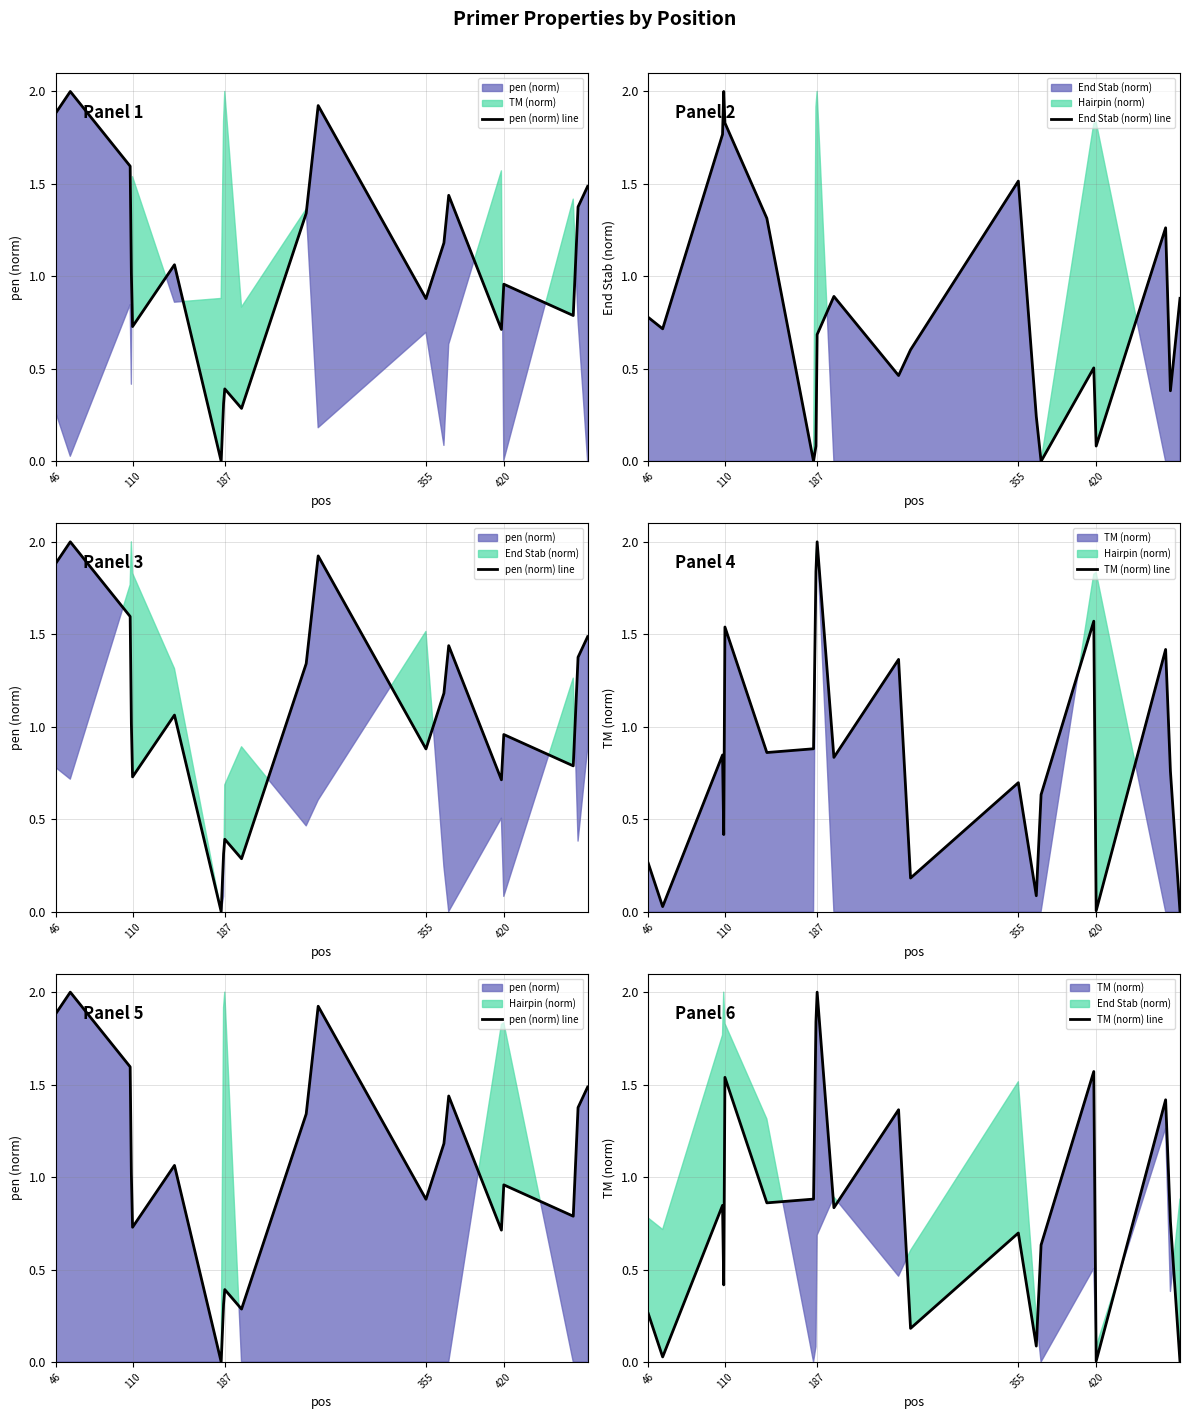

The value of End Stab (norm) line at 110 is 1.2. True or false?

False